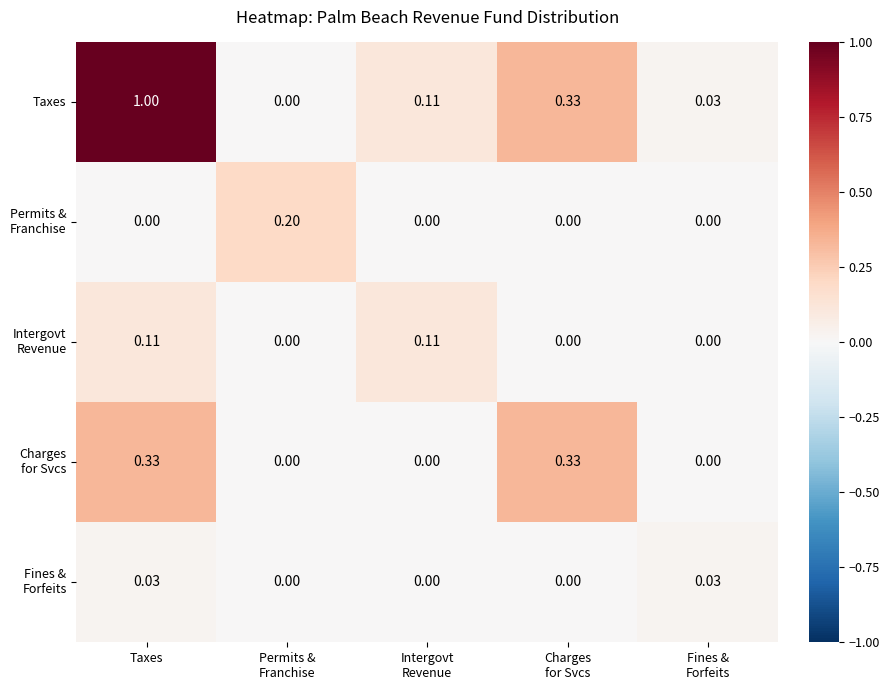

At which category is the sum across all series the highest?

Taxes